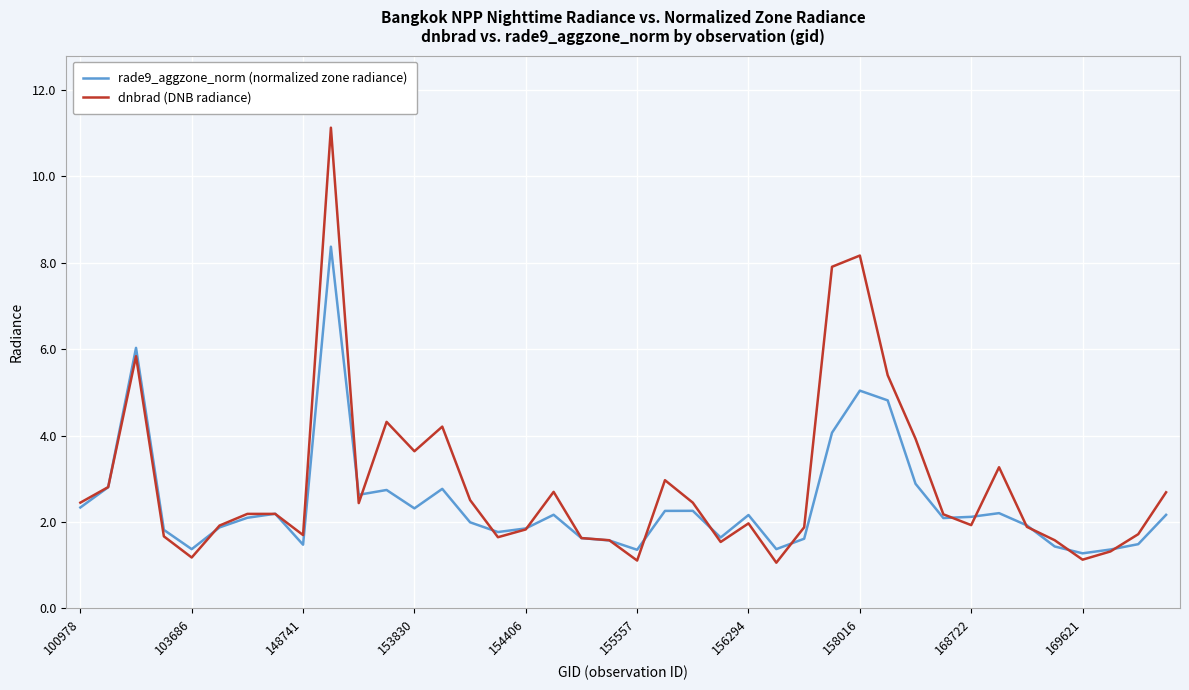

Which series has the largest total across all categories?

dnbrad (DNB radiance)